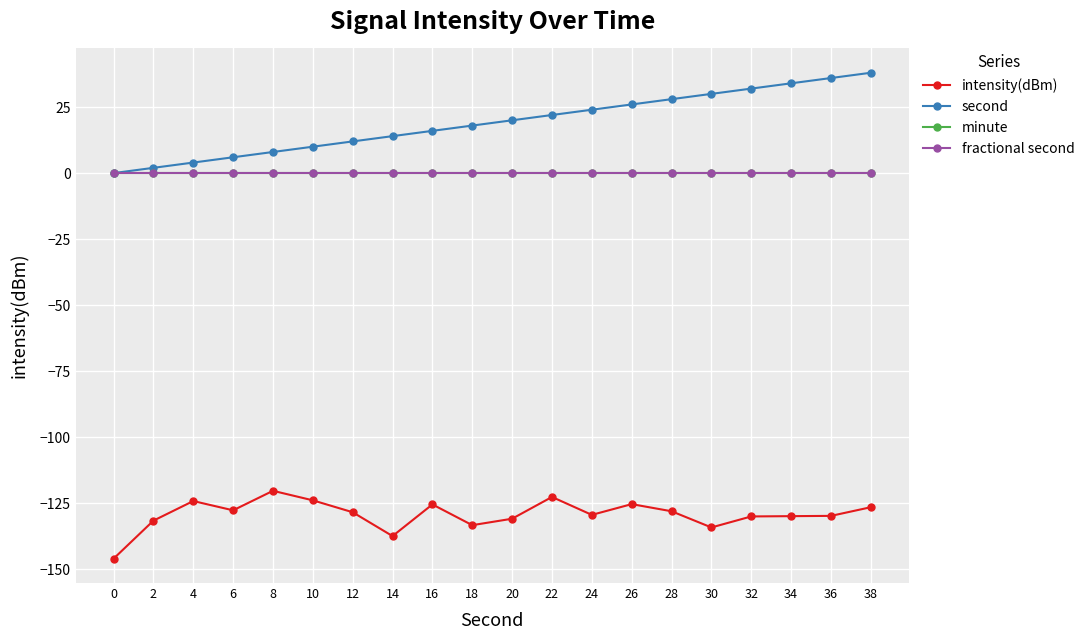

What is the sum of the intensity(dBm) values at 32 and 2?

-261.6